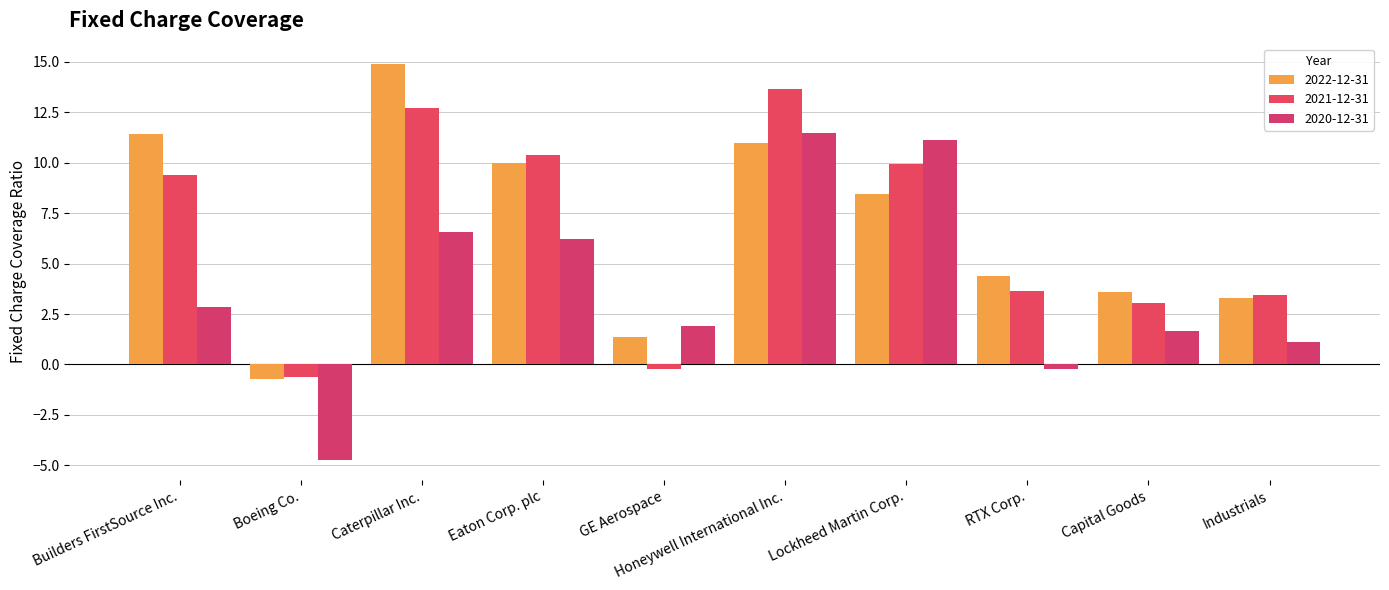

Reading left to right, transcribe all the data shown in this chart.

2022-12-31: 11.4	-0.7	14.9	10.0	1.4	11.0	8.4	4.4	3.6	3.3
2021-12-31: 9.4	-0.6	12.7	10.4	-0.2	13.7	9.9	3.7	3.1	3.4
2020-12-31: 2.8	-4.8	6.6	6.2	1.9	11.5	11.1	-0.2	1.7	1.1